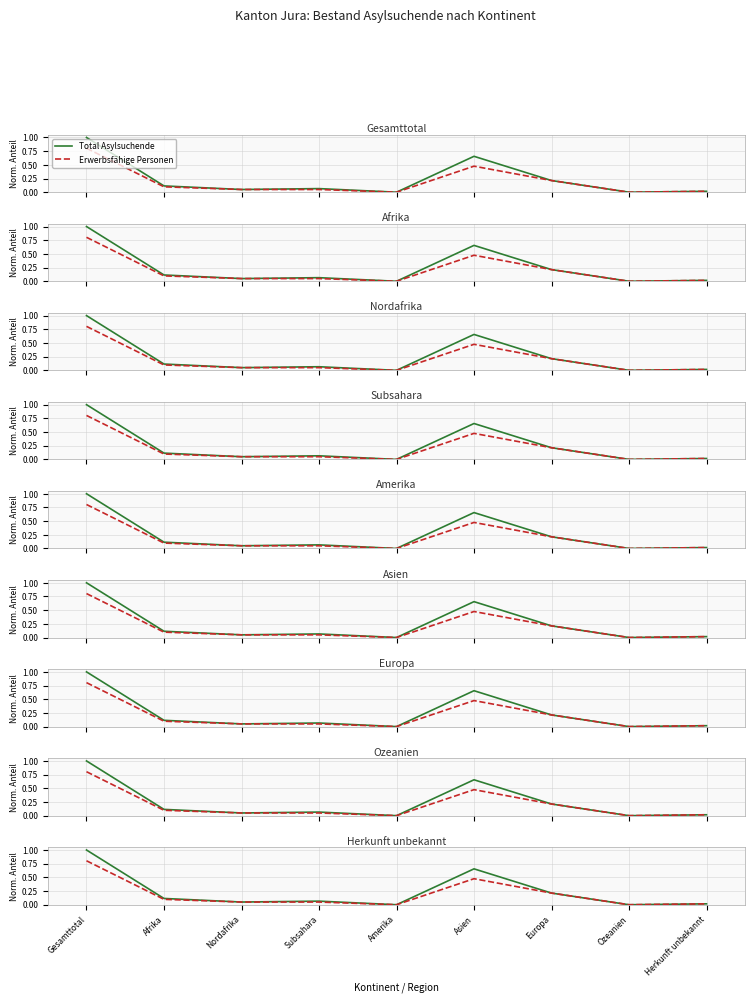

What is the difference between the maximum and second lowest values in the Total Asylsuchende series?

1.0